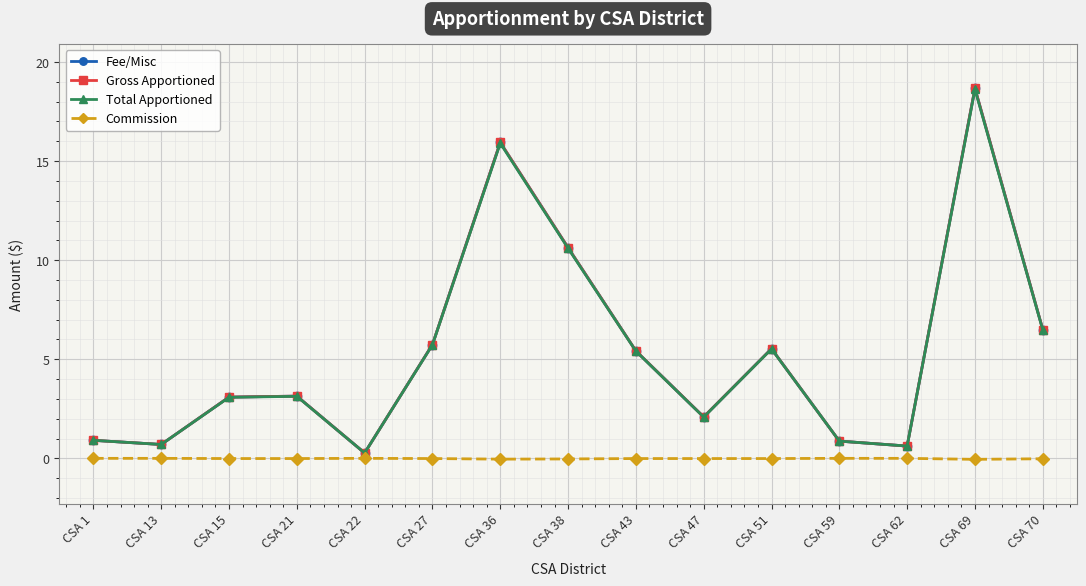

What is the maximum value shown in the chart?

18.7